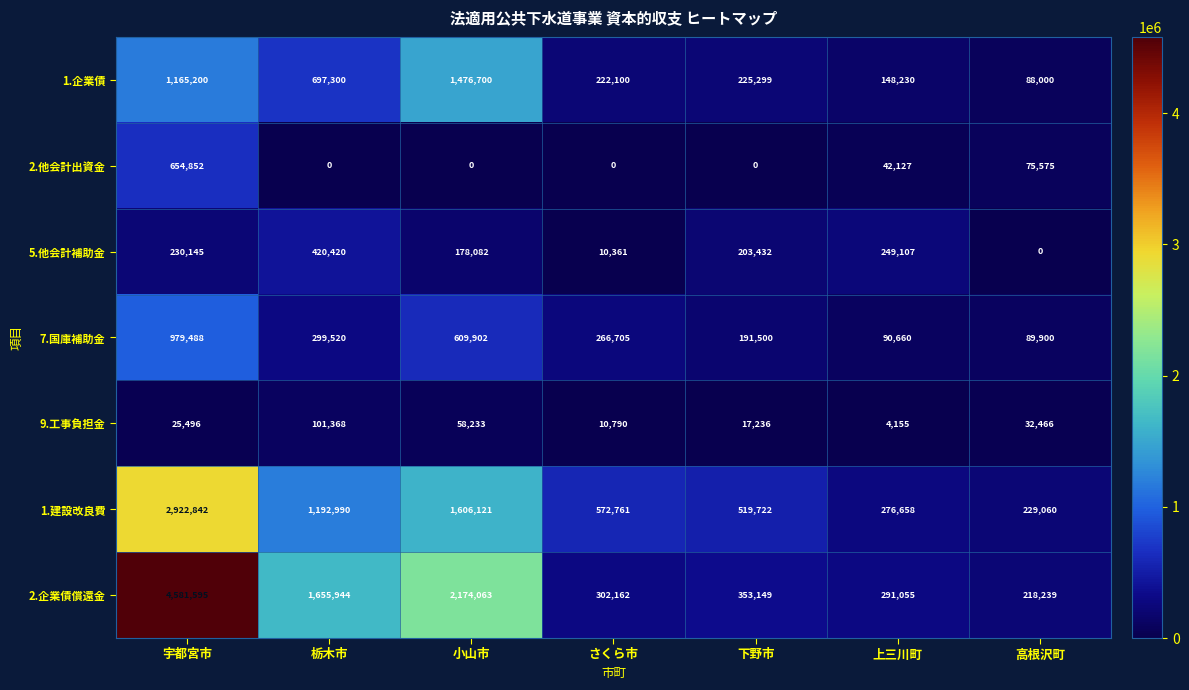

How many distinct data groups are displayed?

7